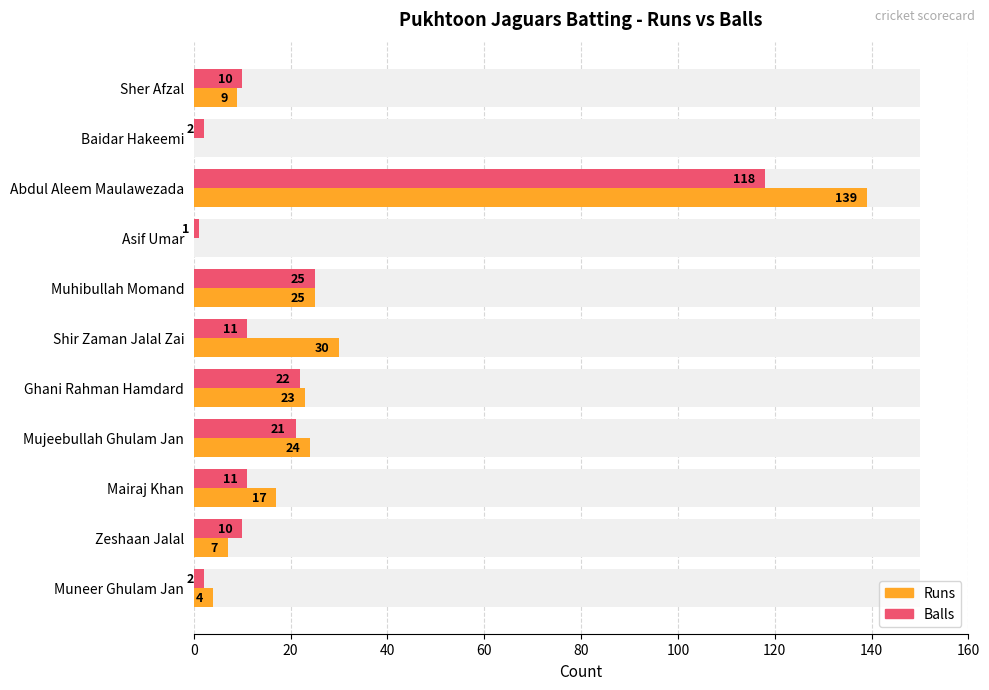

Reading left to right, what are all the values shown in this chart?

Runs: 9	0	139	0	25	30	23	24	17	7	4
Balls: 10	2	118	1	25	11	22	21	11	10	2